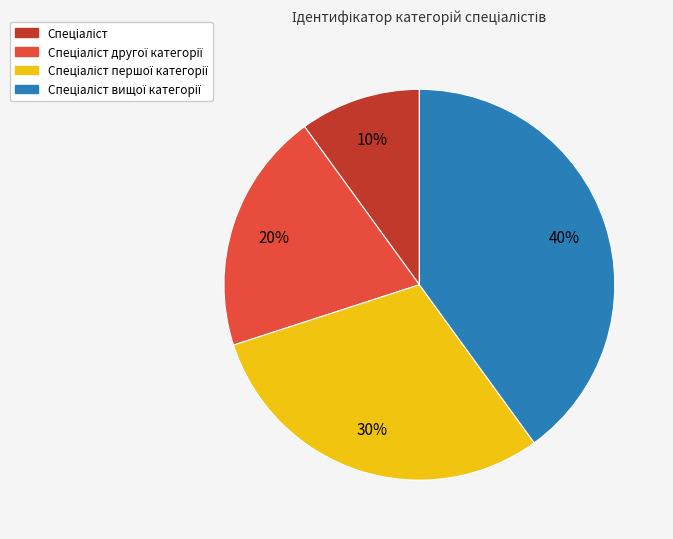

To the nearest percent, what is the difference between the largest and smallest slice percentages?

30%